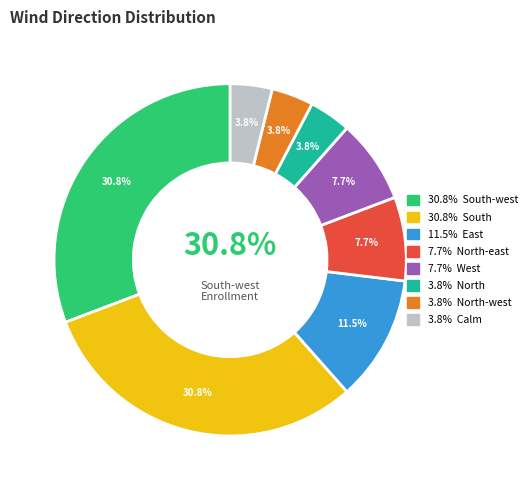

How many segments does this pie chart have?

8